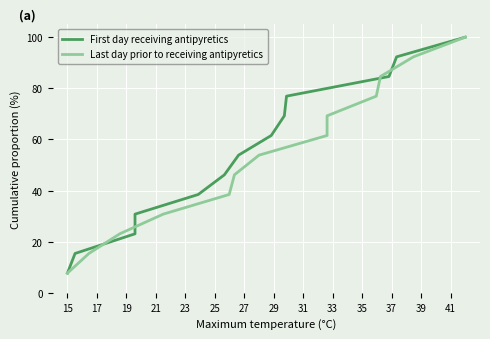

What is the difference between the maximum and minimum values in the Last day prior to receiving antipyretics series?

92.3